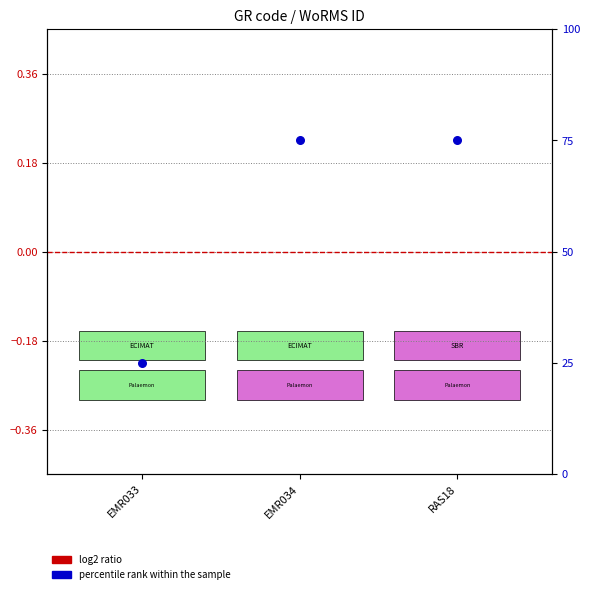

Which series reaches the maximum Y coordinate?

percentile rank within the sample